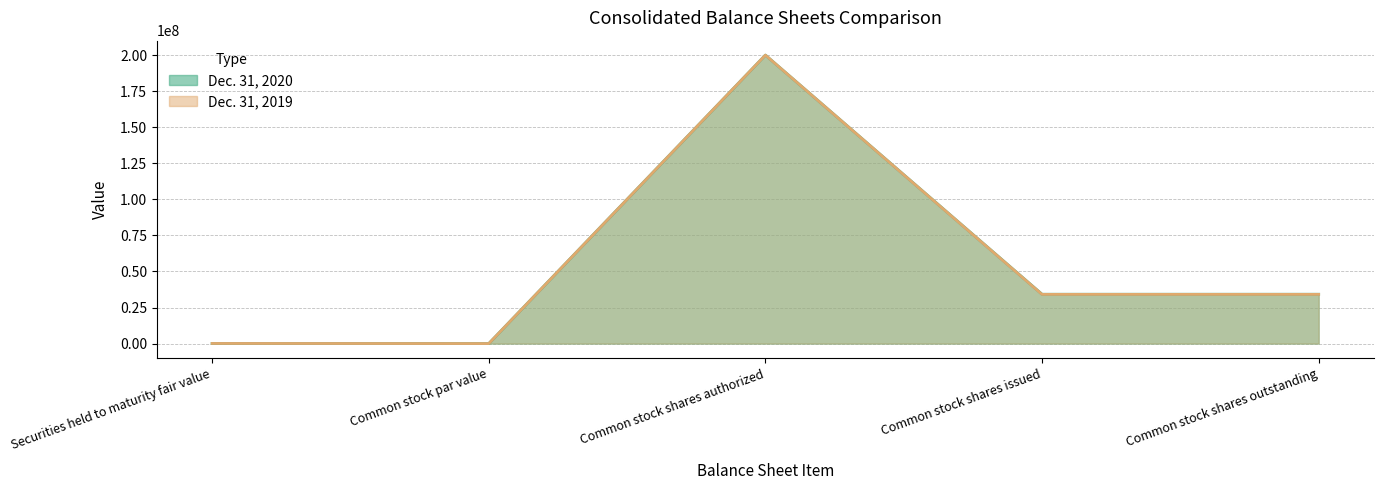

What are all the series names shown in the legend?

Dec. 31, 2020, Dec. 31, 2019